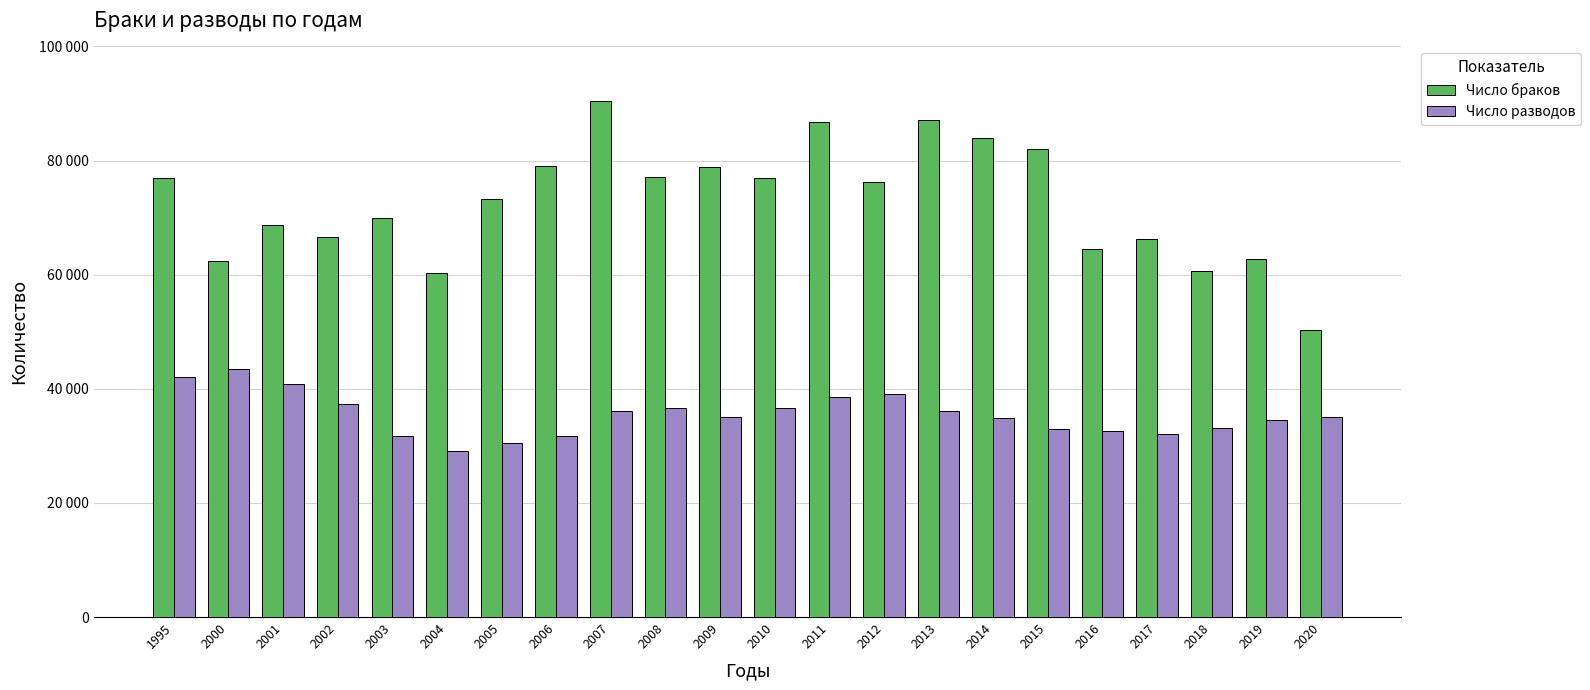

What are all the series names shown in the legend?

Число браков, Число разводов